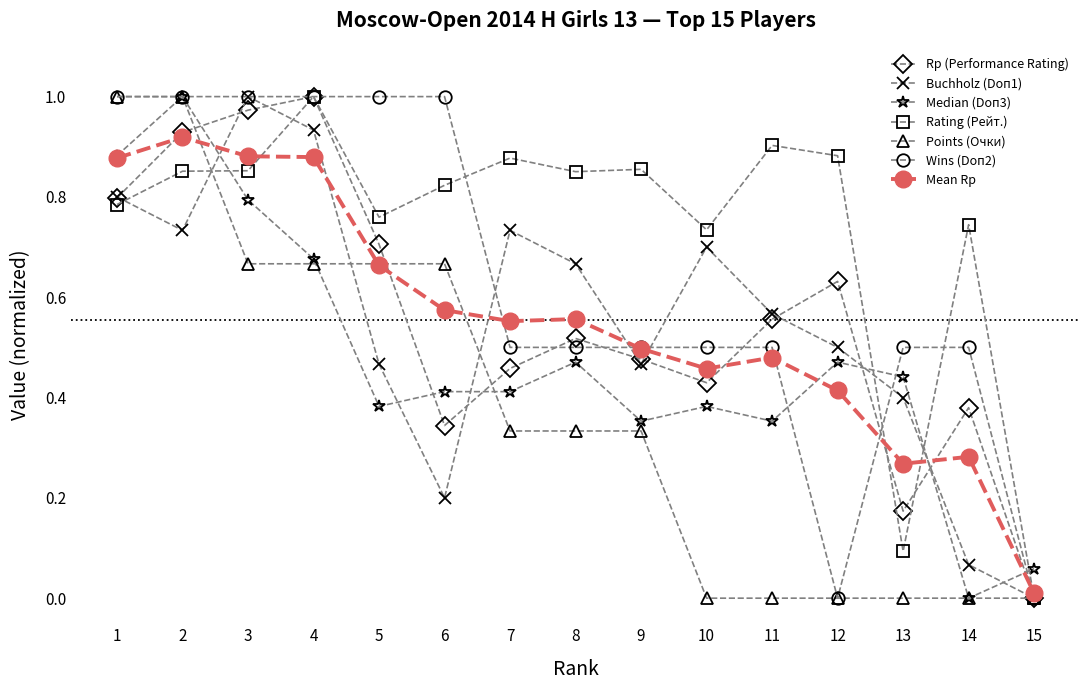

Between which two adjacent categories do Median (Doп3) and Buchholz (Doп1) first intersect?

2 and 3